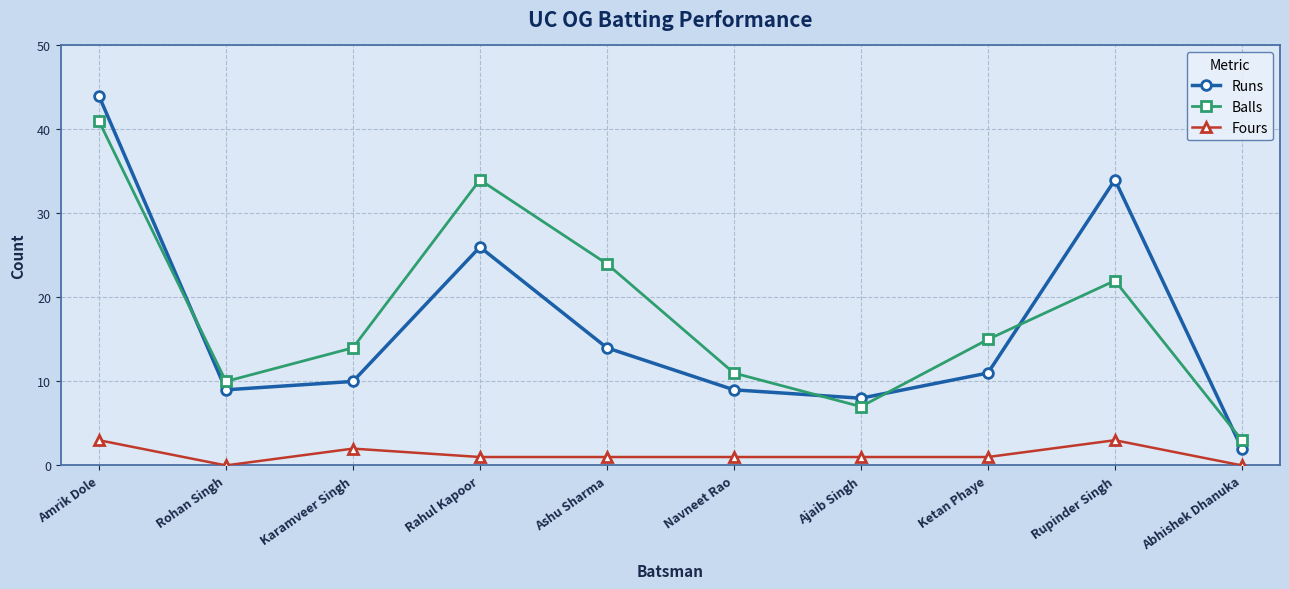

Count the number of categories in the chart.

10